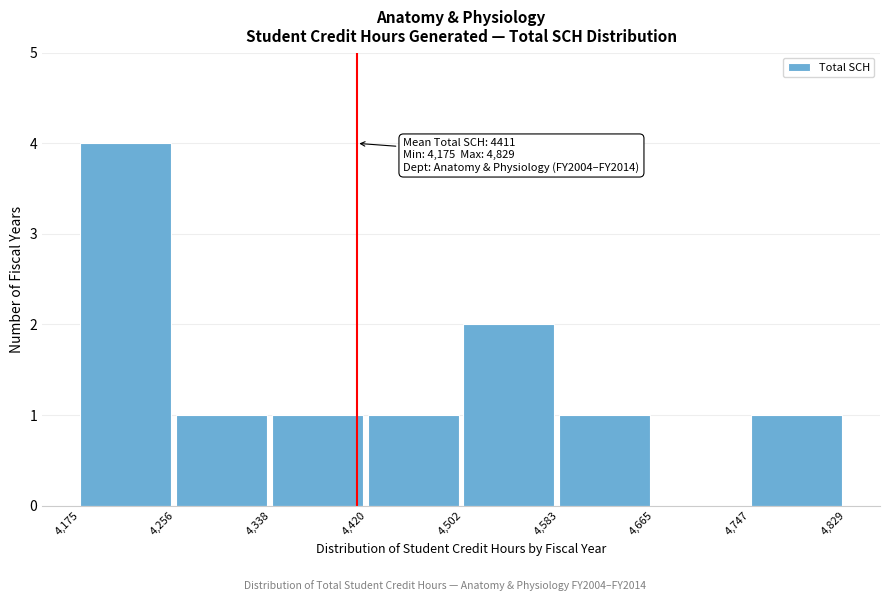

Over which range of the x-axis is the bar tallest?

4,175 to 4,256